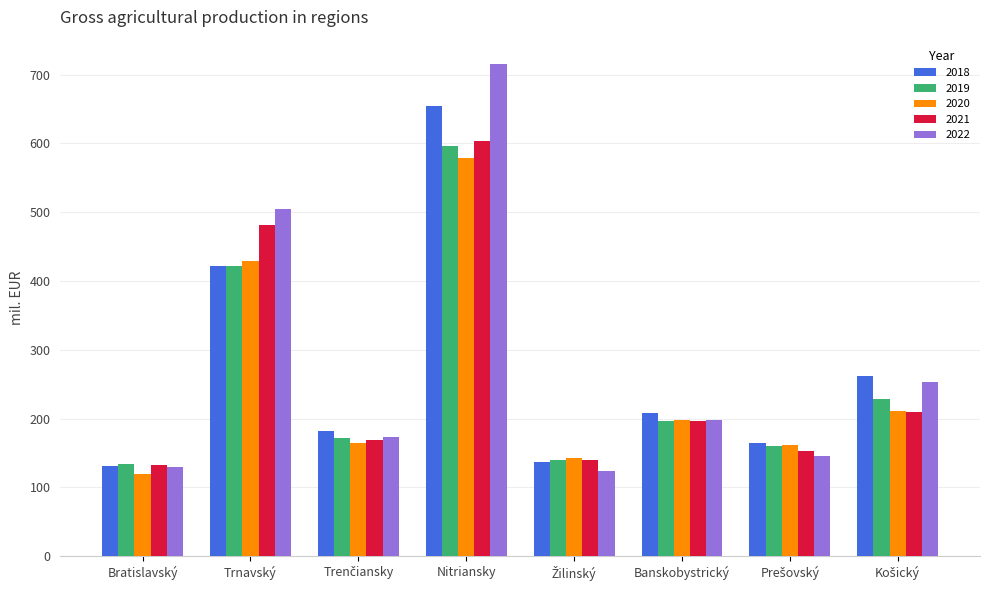

What is the maximum value for 2020?

578.9